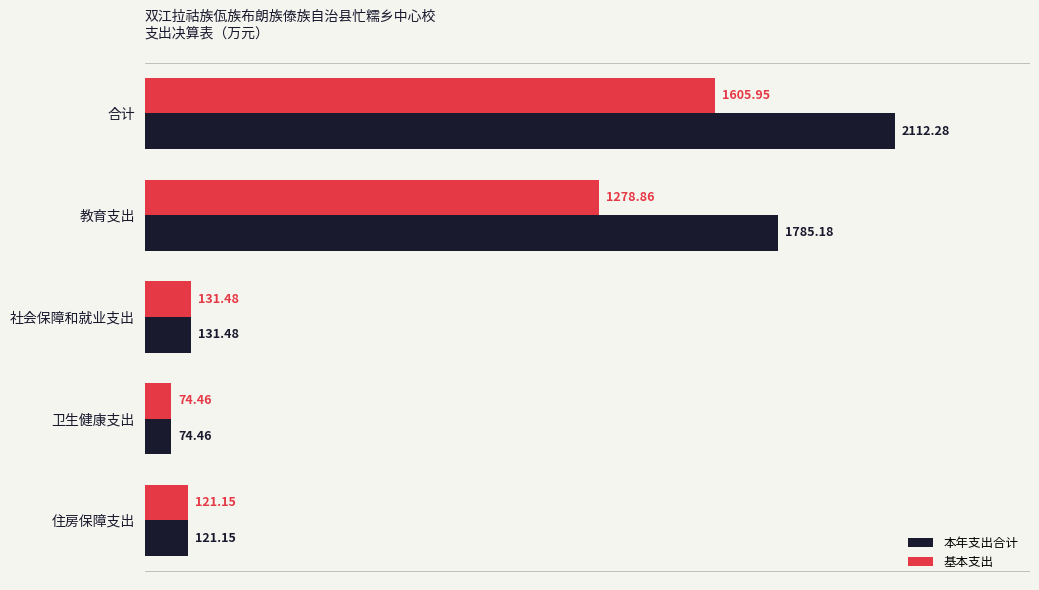

What is the sum of the 本年支出合计 values at 住房保障支出 and 社会保障和就业支出?

252.6